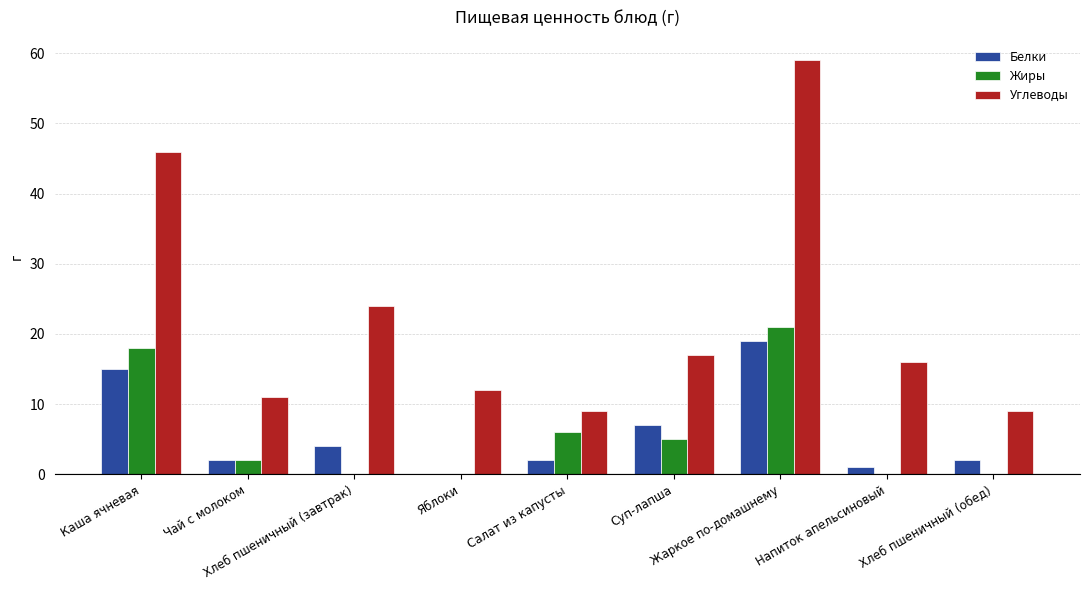

What is the maximum value for Углеводы?

59